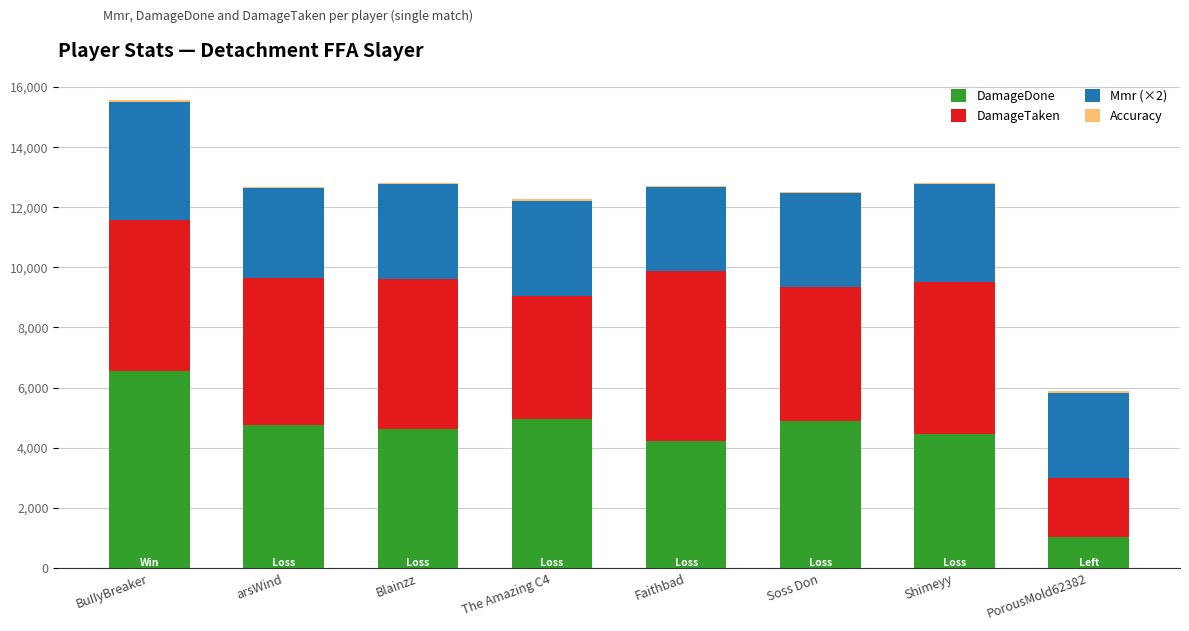

True or false: DamageDone has a value of 392.9 at PorousMold62382.

False